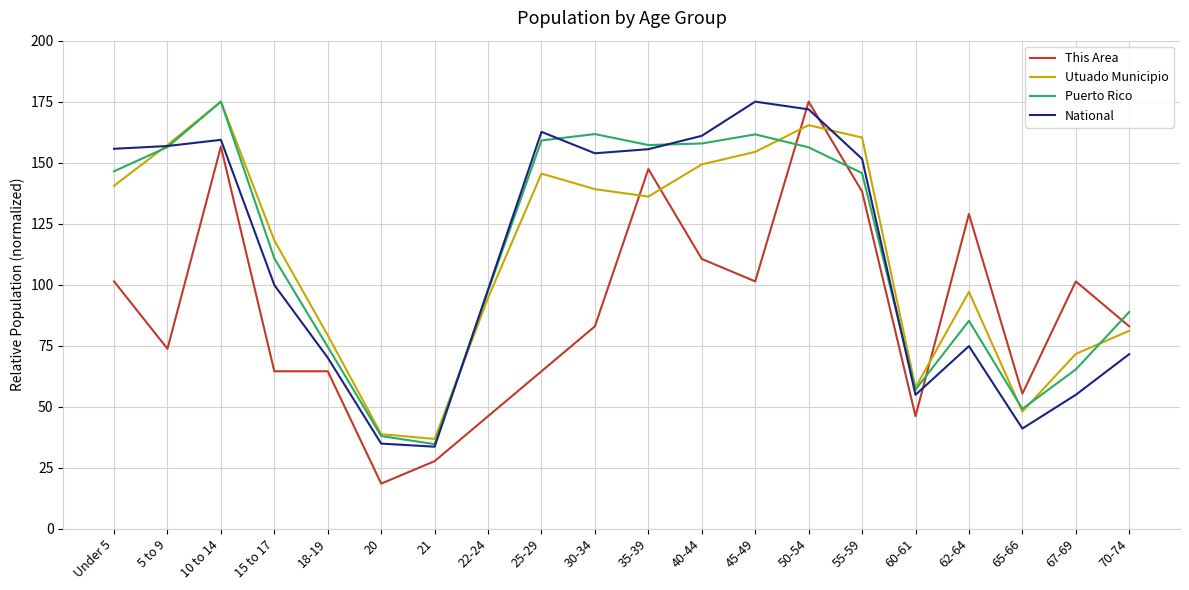

What position from the right is 22-24?

13